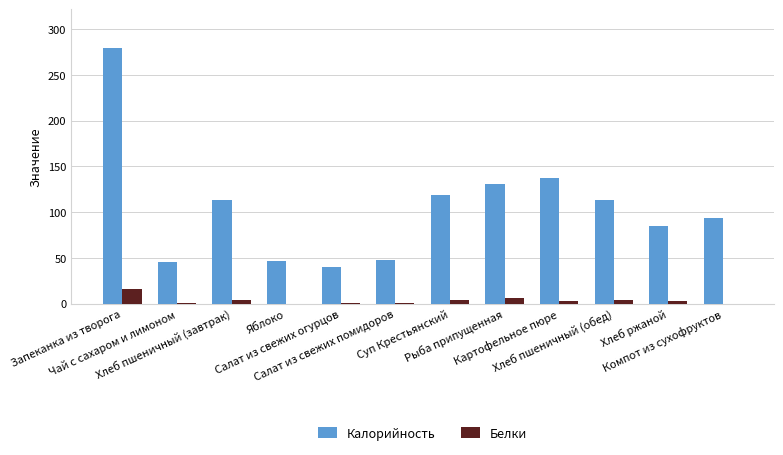

What is the greatest value displayed?

279.6